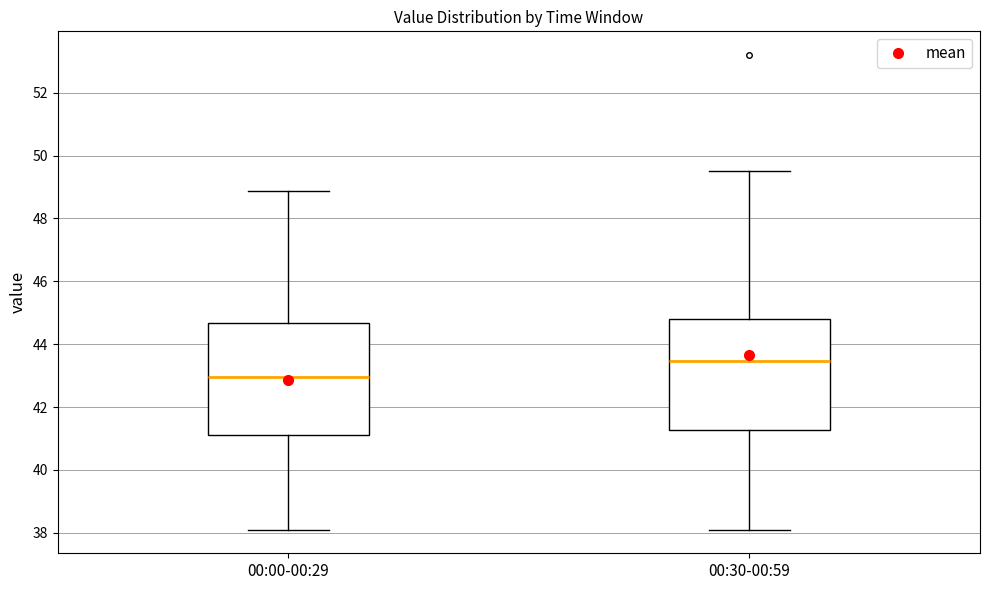

Which box has the lowest median line?

00:00-00:29